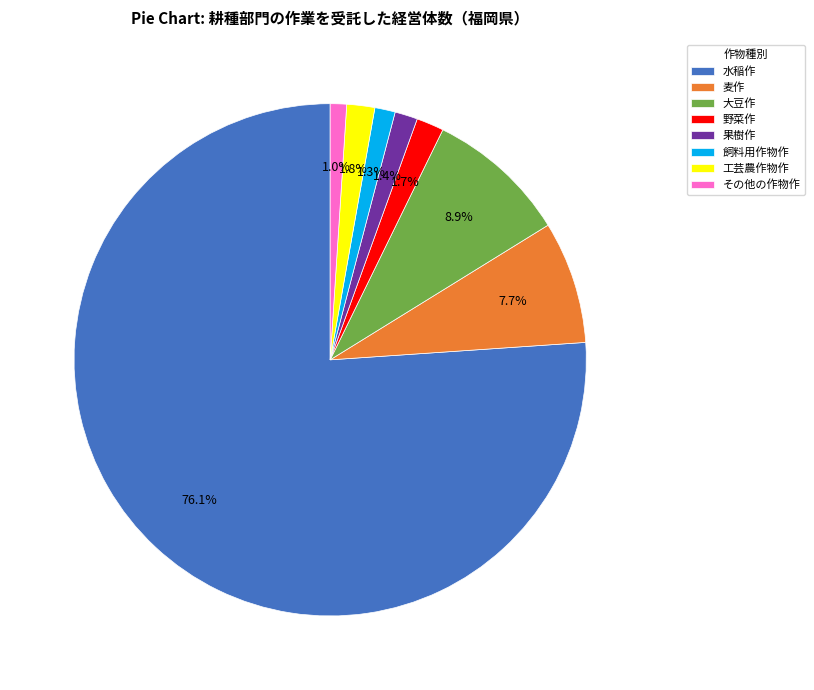

To the nearest percent, what percentage of the pie is 果樹作?

1%